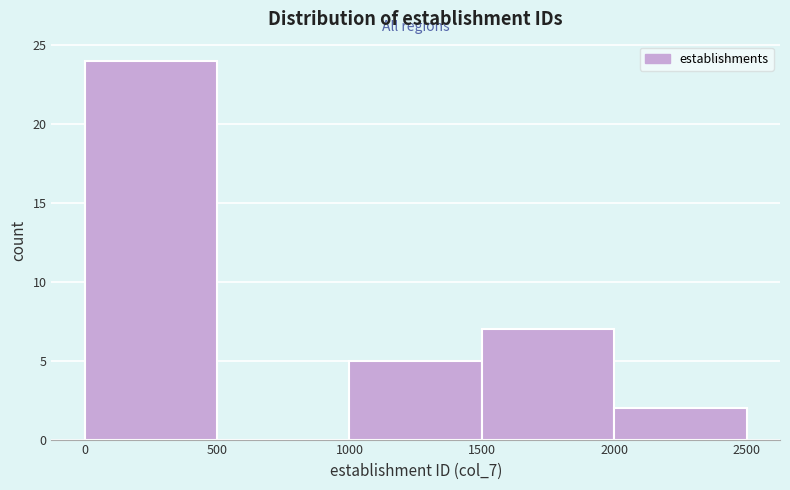

Which range on the x-axis has the tallest bar?

0 to 500